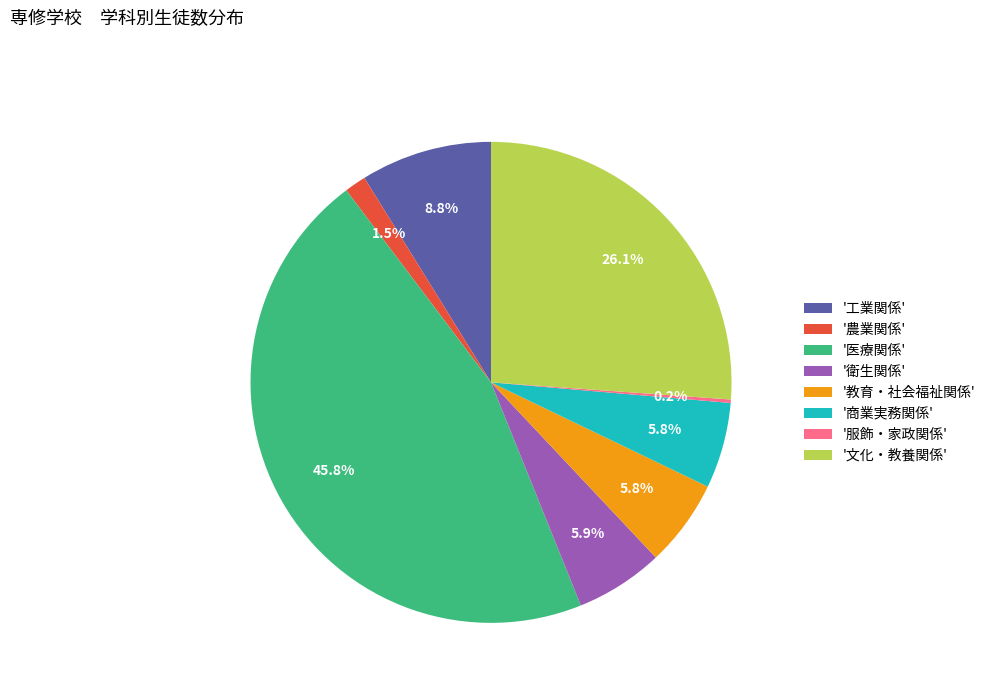

Between '医療関係' and '教育・社会福祉関係', which is larger?

'医療関係'